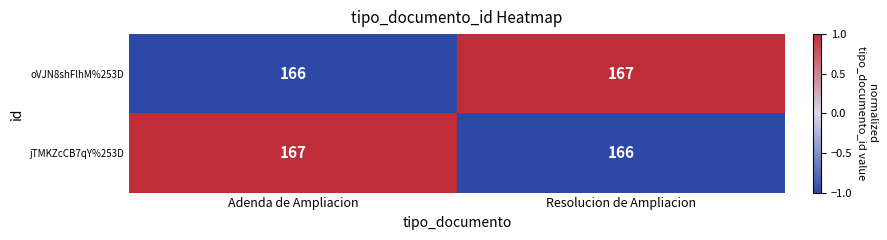

The value of jTMKZcCB7qY%253D at Resolucion de Ampliacion is 166. True or false?

True